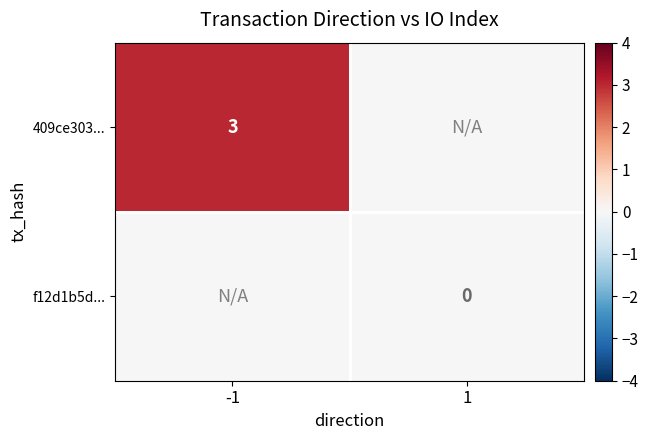

At which category is the sum across all series the highest?

-1